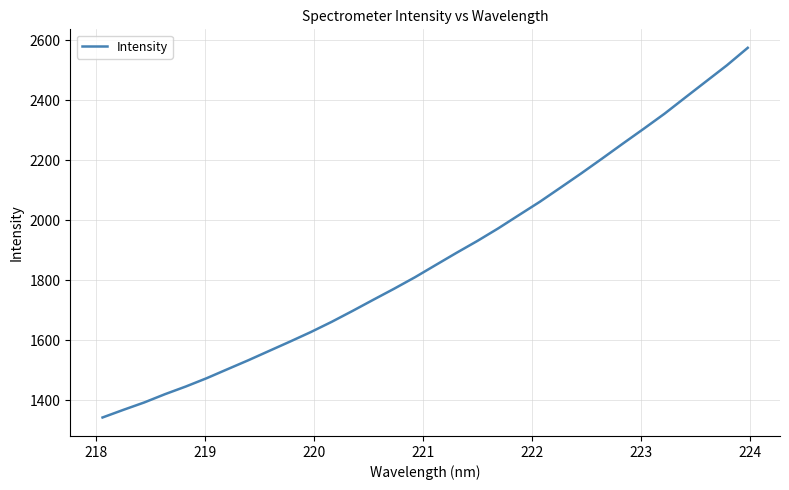

What is the smallest value displayed?

1343.0